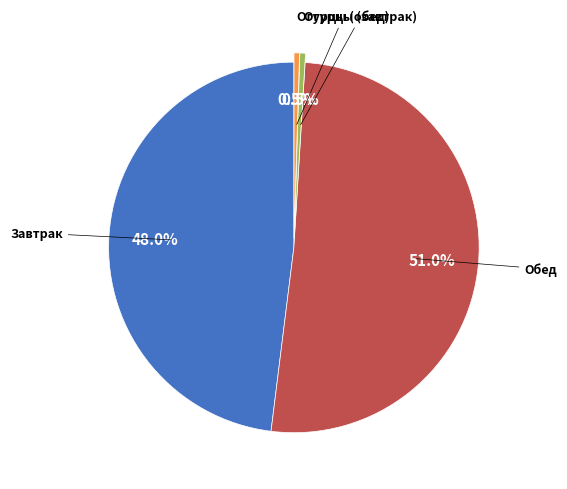

Is there any slice that represents more than half of the pie?

Yes